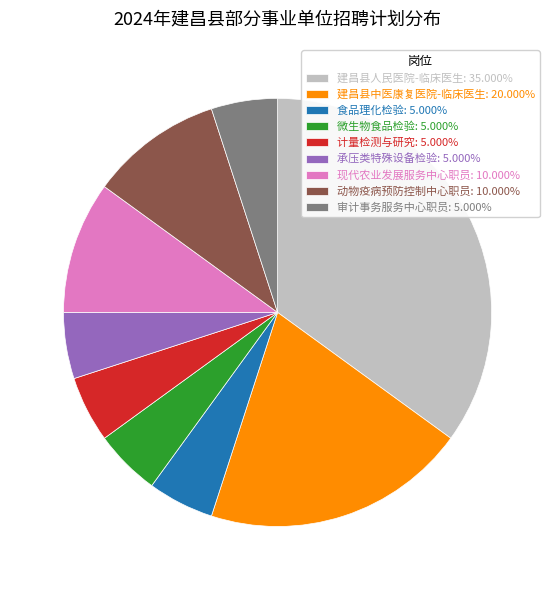

Combined, do 微生物食品检验: 5.000% and 建昌县人民医院-临床医生: 35.000% account for over 50%?

No